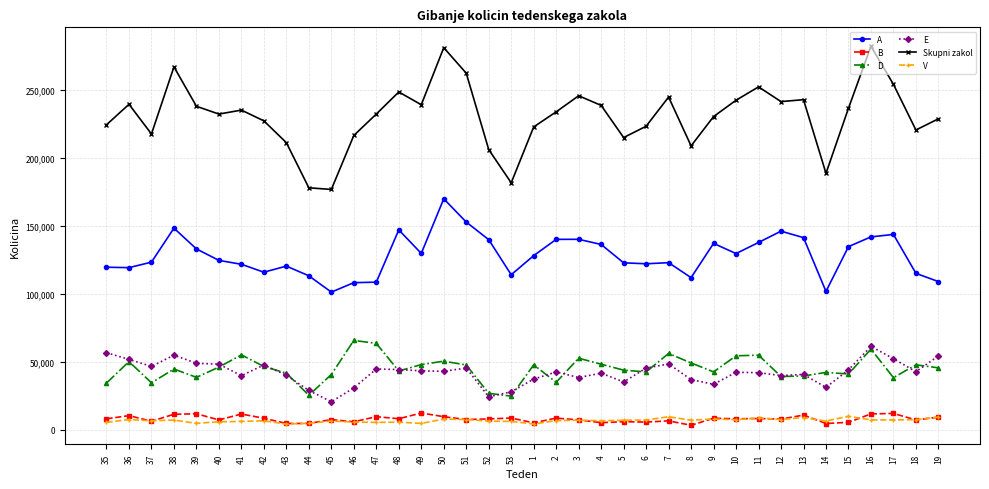

True or false: V and A intersect in this chart.

False